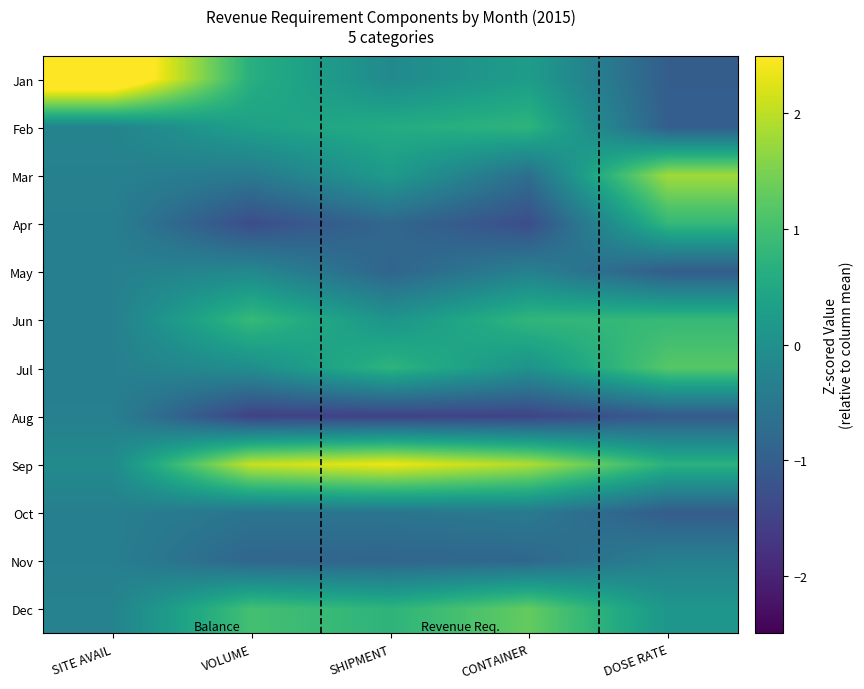

Between DOSE RATE and VOLUME, which is larger?

VOLUME